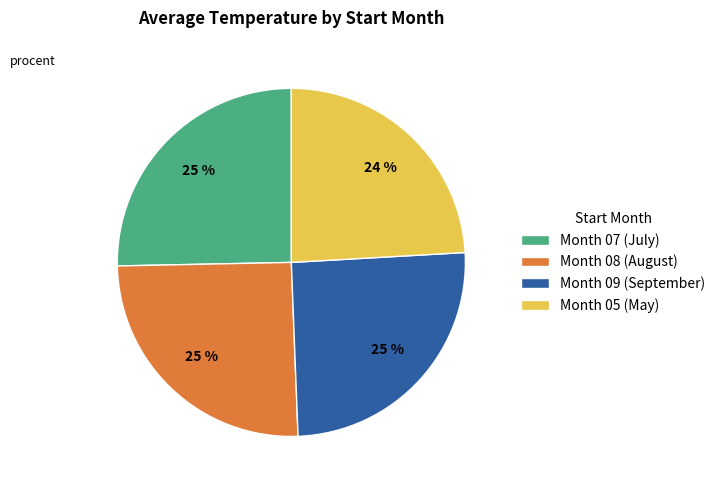

To the nearest percent, what is the average slice percentage?

25%